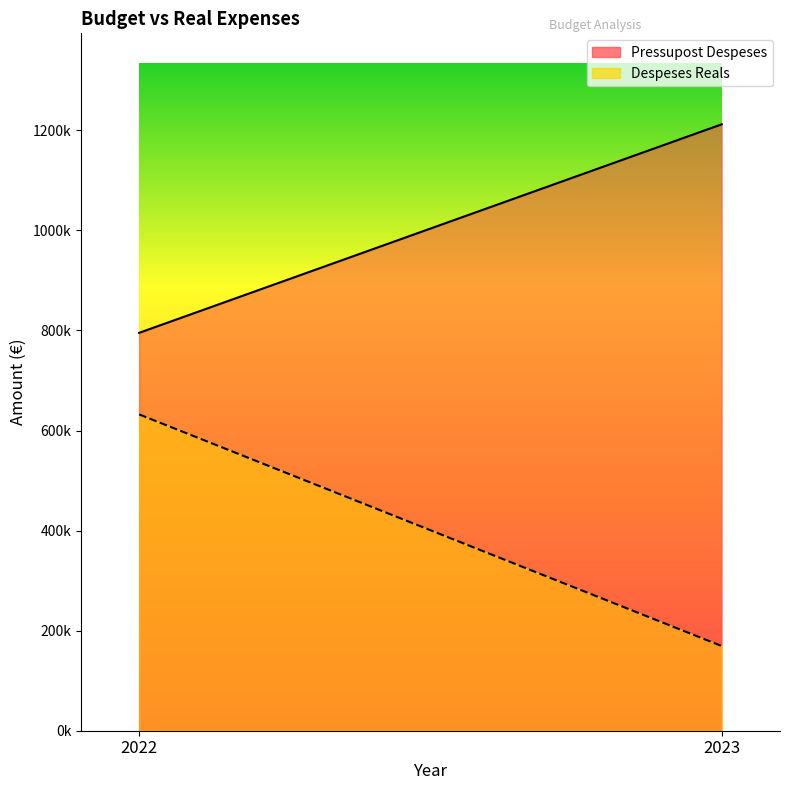

Which series has the widest spread of values?

Despeses Reals